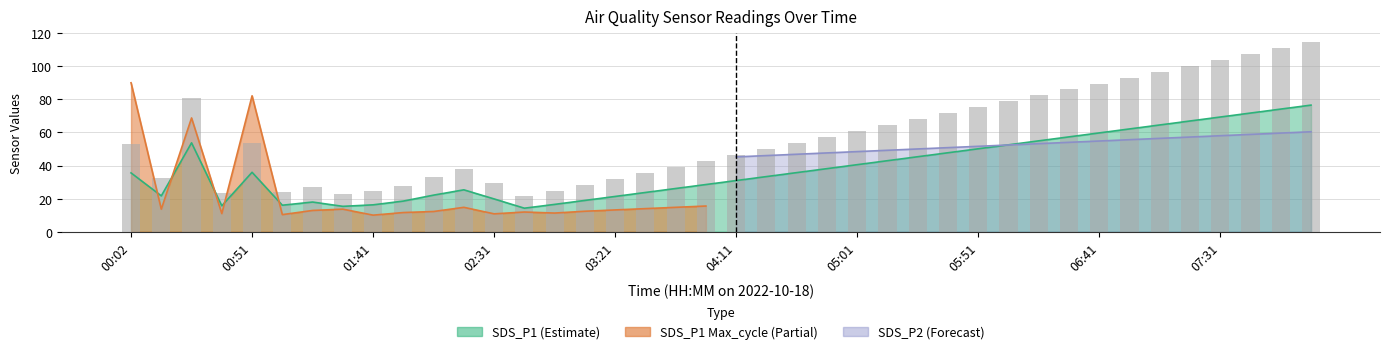

Reading left to right, what are all the values shown in this chart?

53.3	32.5	80.6	23.5	53.8	24.0	26.9	23.0	24.3	27.8	33.2	38.0	29.7	21.3	24.8	28.3	32.0	35.5	39.2	42.8	46.3	49.9	53.6	57.2	60.8	64.3	67.9	71.6	75.2	78.8	82.3	85.9	89.6	93.2	96.8	100.4	103.9	107.6	111.1	114.8